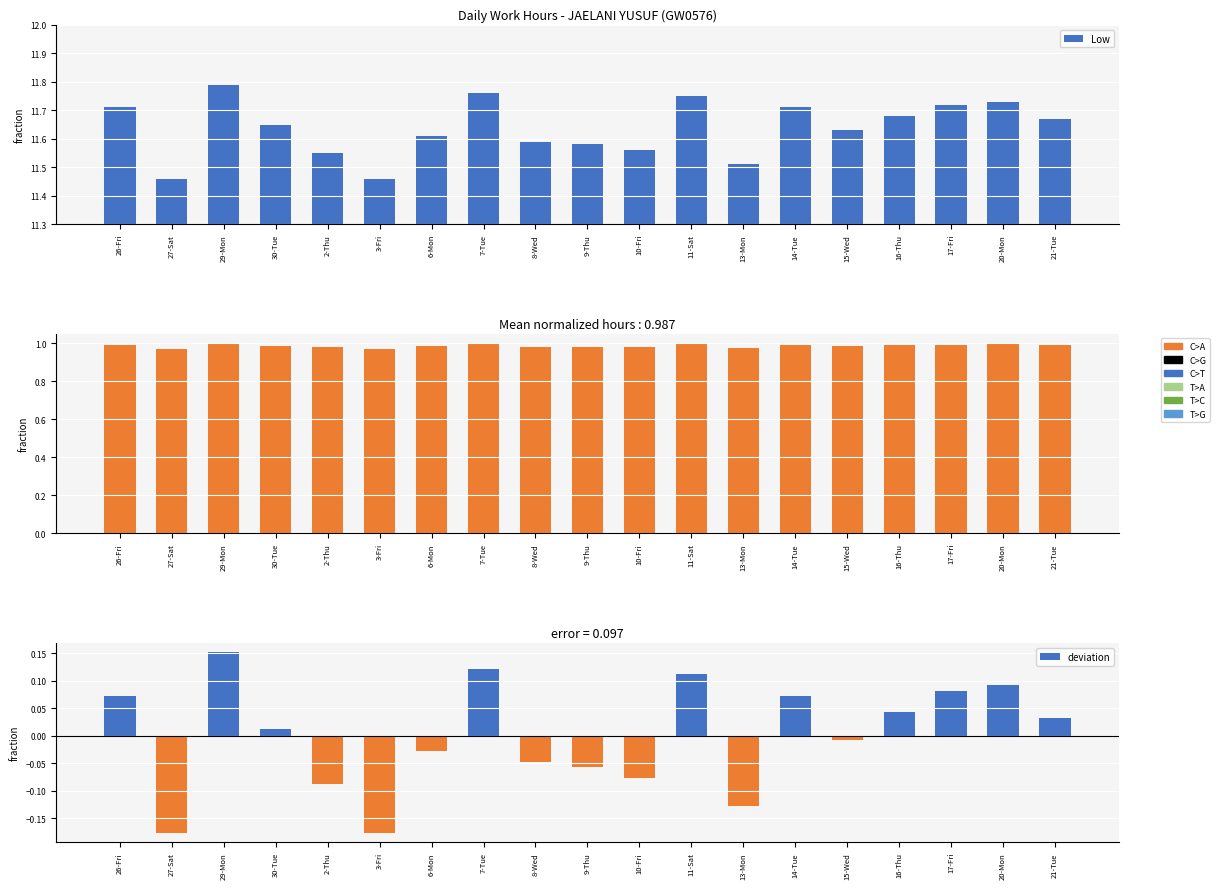

The value of Low at 14-Tue is 7.1. True or false?

False